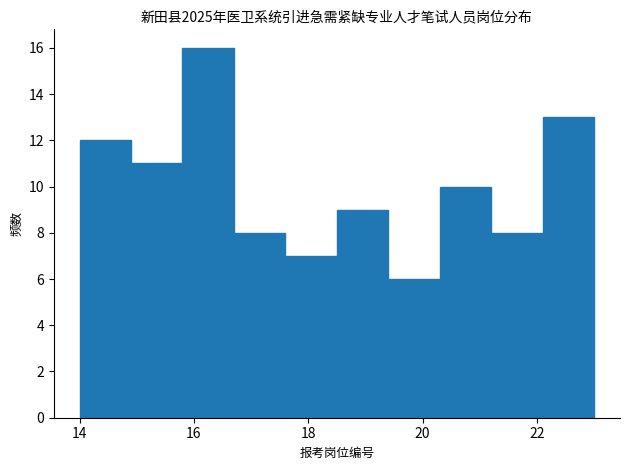

Which range on the x-axis has the tallest bar?

15.8 to 16.7